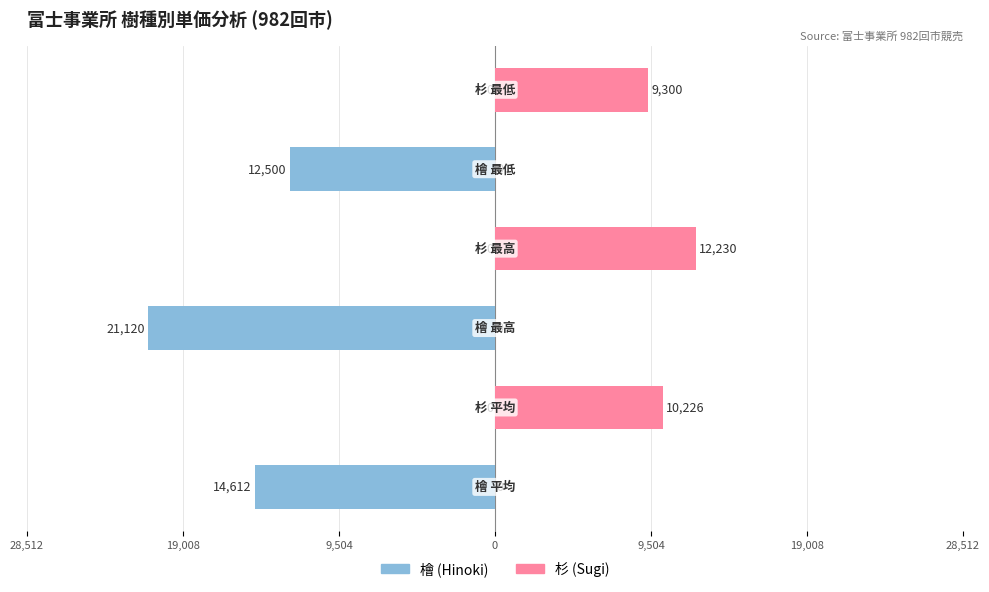

What is the approximate value of 檜 (Hinoki) at 9,504, to the nearest 100?

-12500